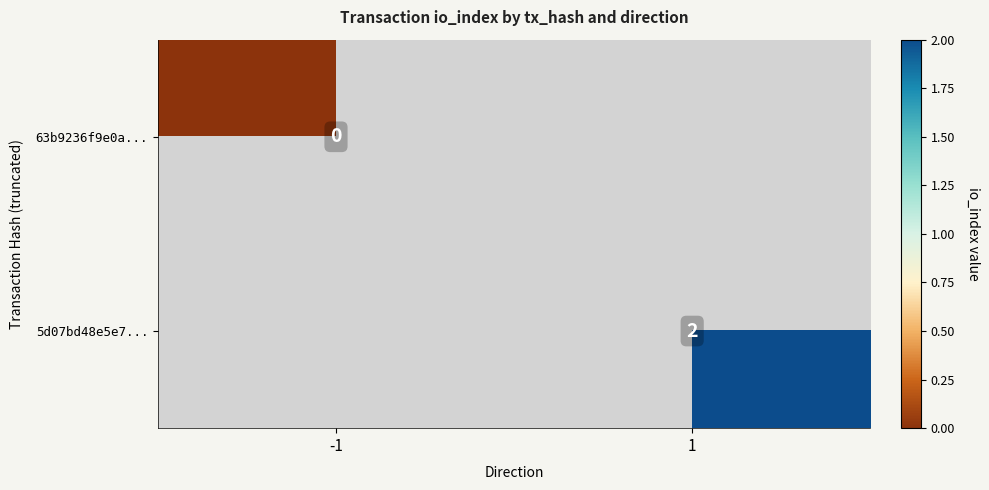

Count the number of data series in this chart.

2